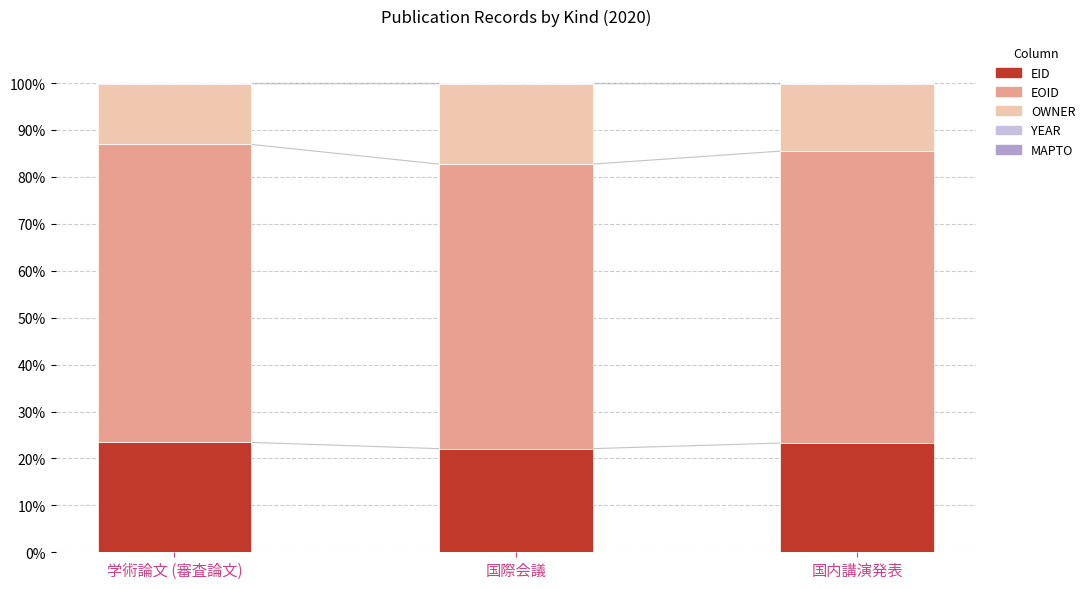

How many values in the EID series exceed 23?

2